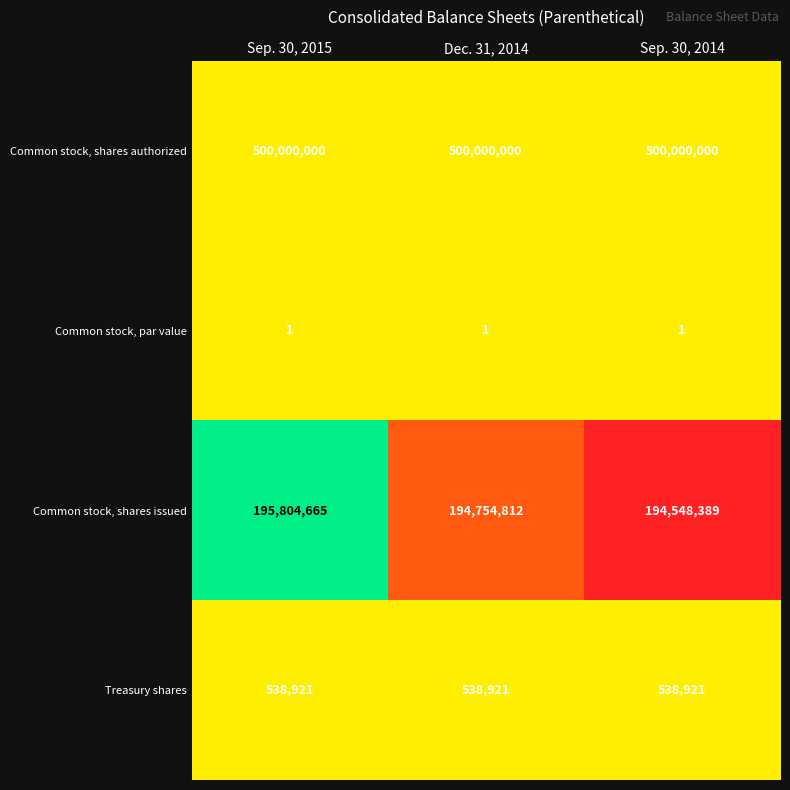

Reading right to left, list all the values displayed in this chart.

Common stock, shares authorized: 500000000	500000000	500000000
Common stock, par value: 1	1	1
Common stock, shares issued: 194548389	194754812	195804665
Treasury shares: 538921	538921	538921